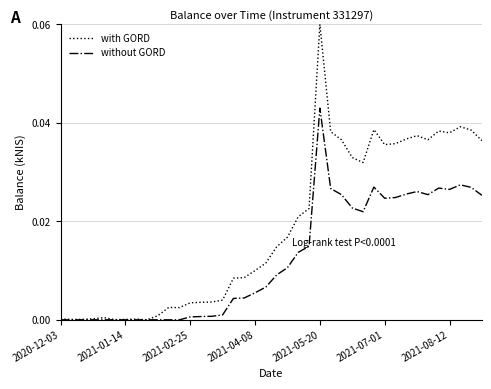

Which series has the widest spread of values?

with GORD